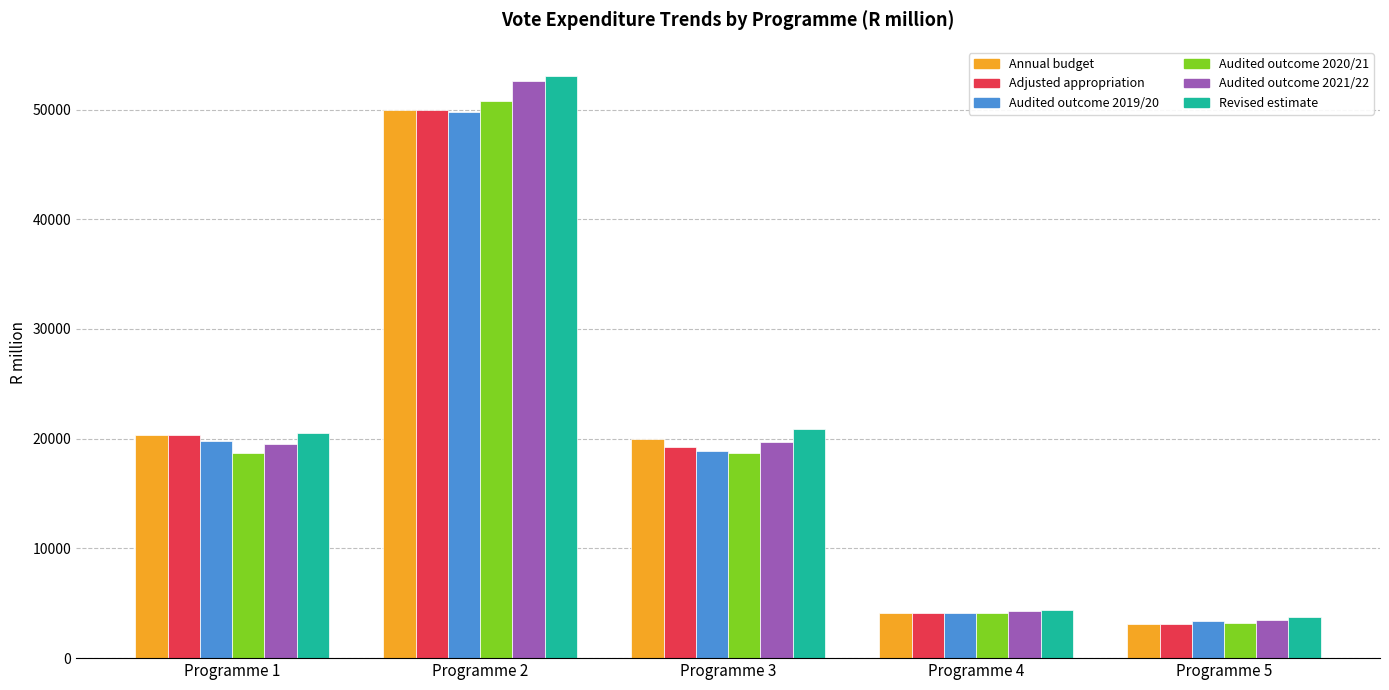

What is the value of the Audited outcome 2021/22 bar at the 5th from the left?

3480.4